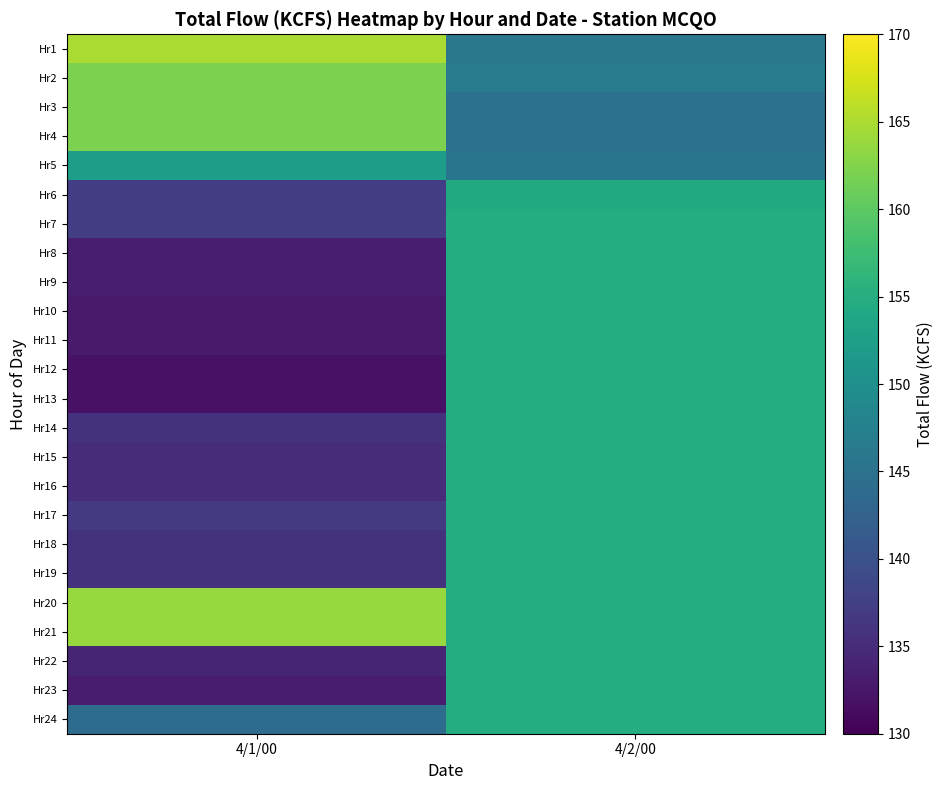

What is the difference between the highest and lowest values at 4/2/00?

9.7